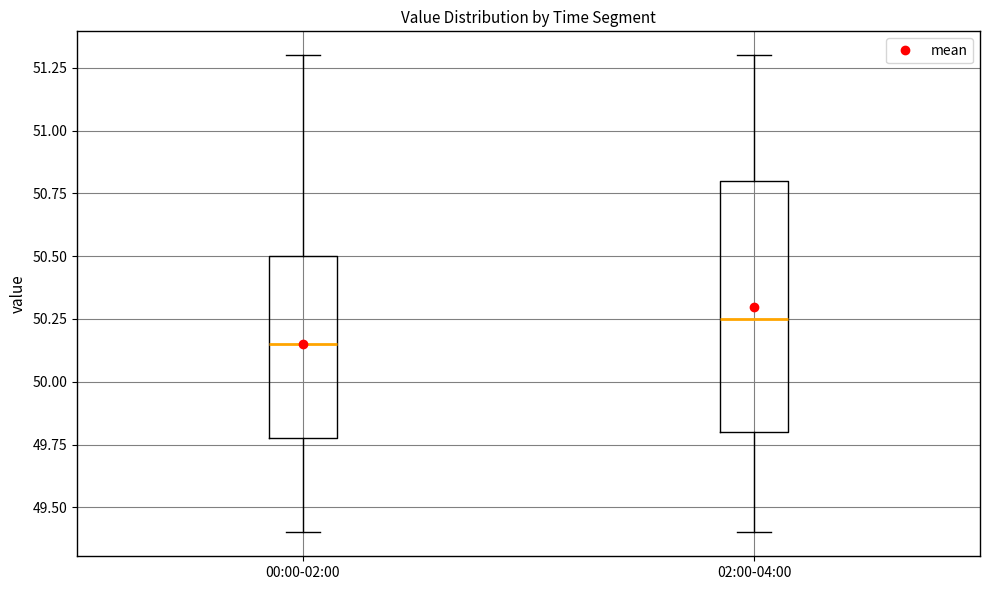

Which box is the tallest, from its lower edge to its upper edge?

02:00-04:00